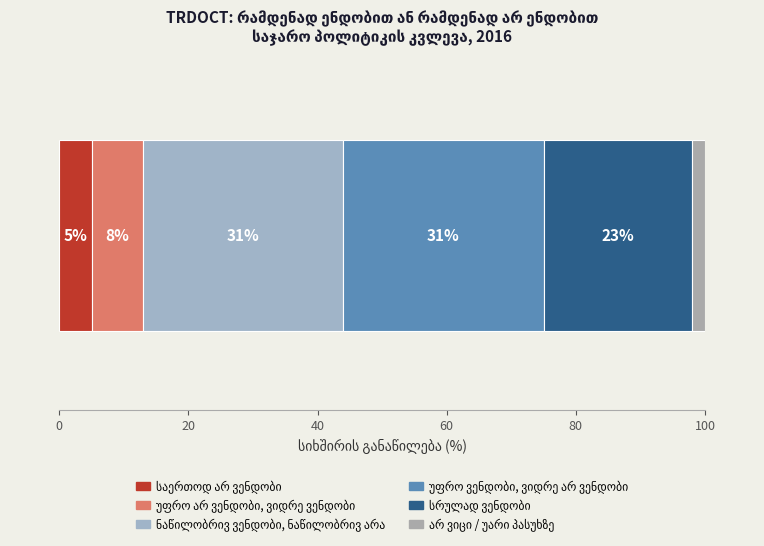

Is it true that the value at უფრო ვენდობი,
ვიდრე არ ვენდობი is 31?

True